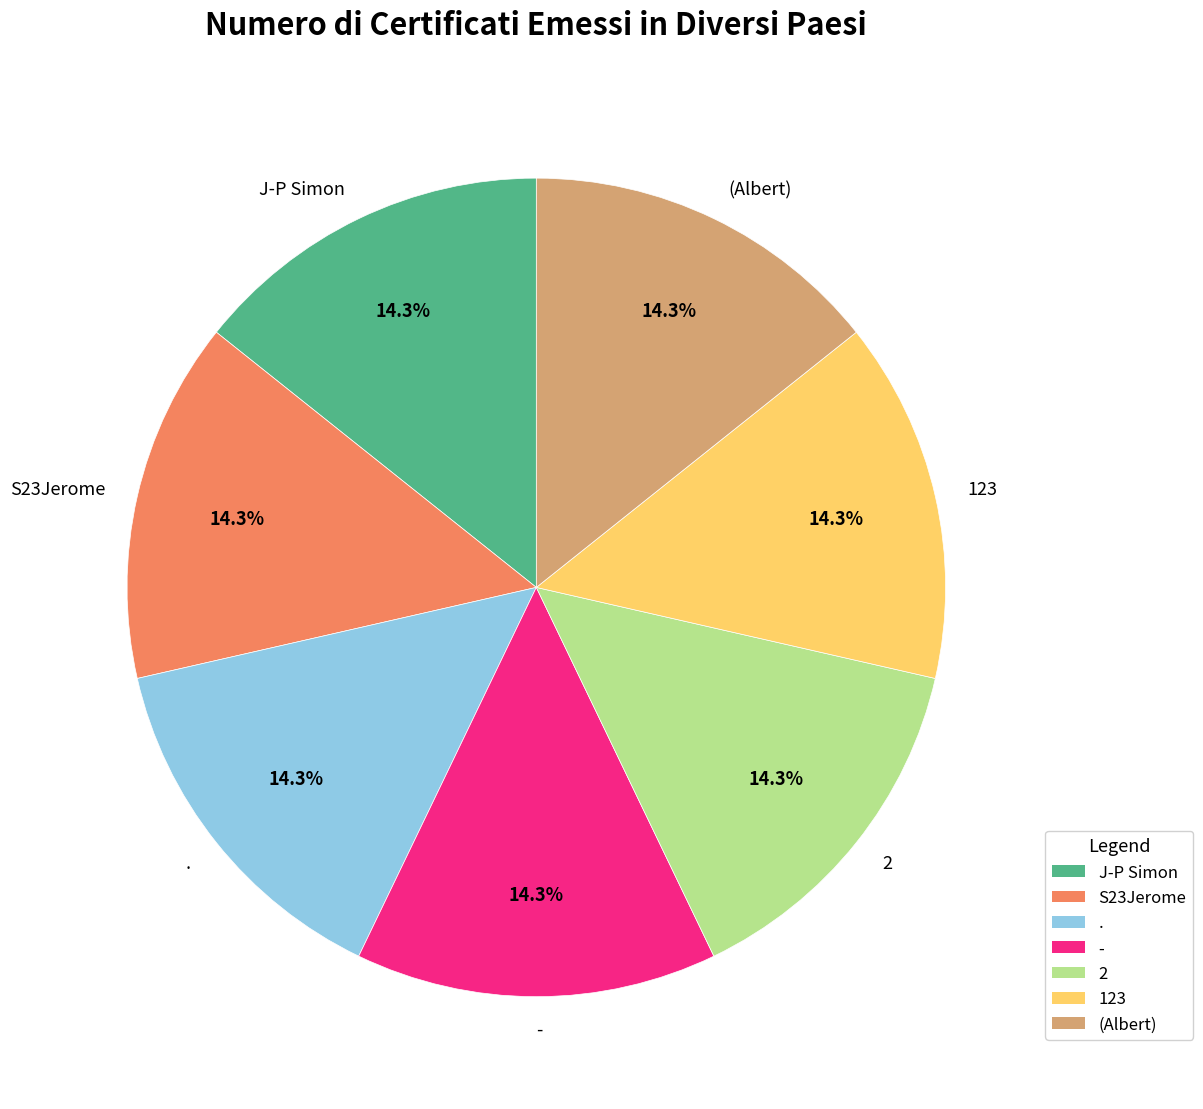

How many slices are in this pie chart?

7